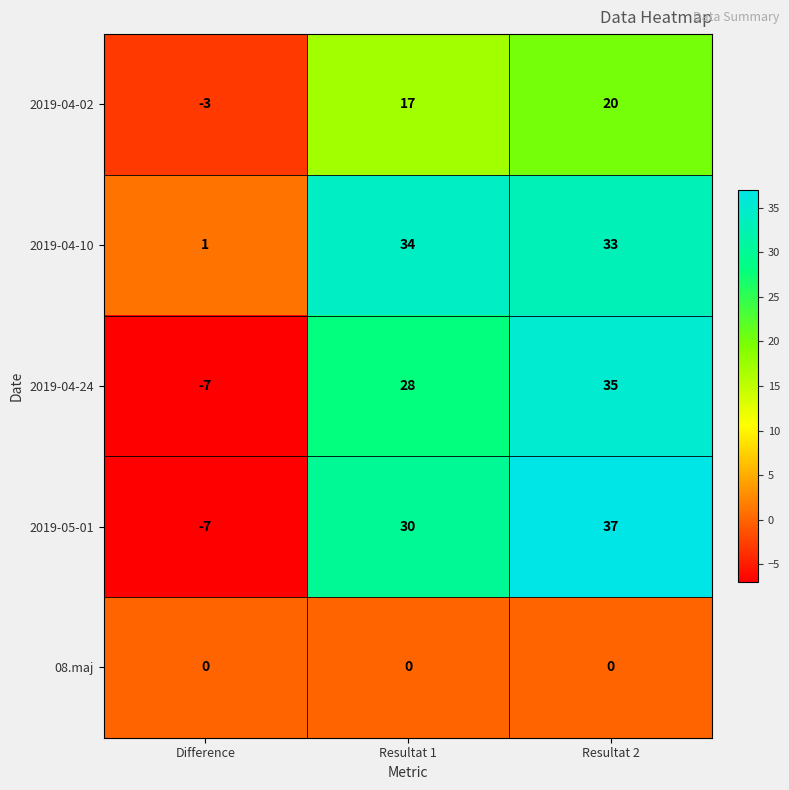

What is the spread (max minus min) of values at Resultat 1?

34